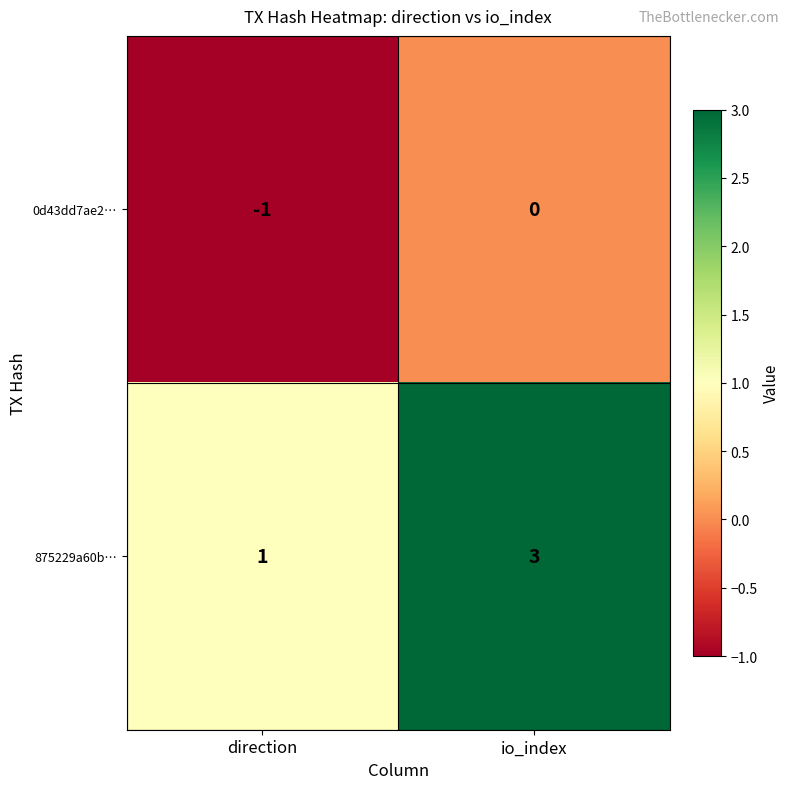

The value of 0d43dd7ae2… at direction is -1. True or false?

True